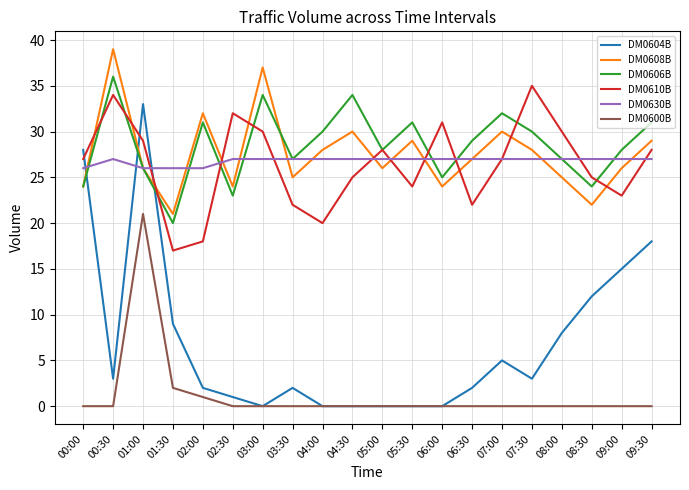

What is the approximate value of DM0608B at 07:00, to the nearest 5?

30